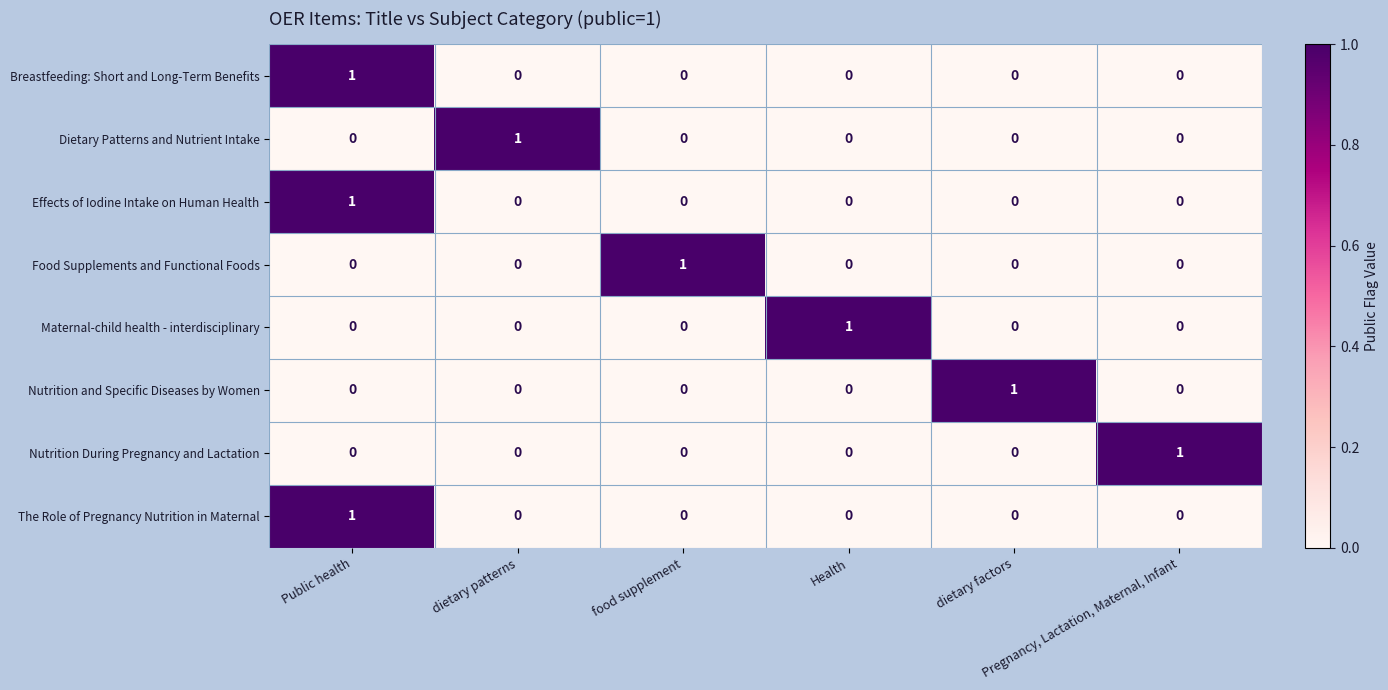

Count the Breastfeeding: Short and Long-Term Benefits values in the range 0 to 1.

6